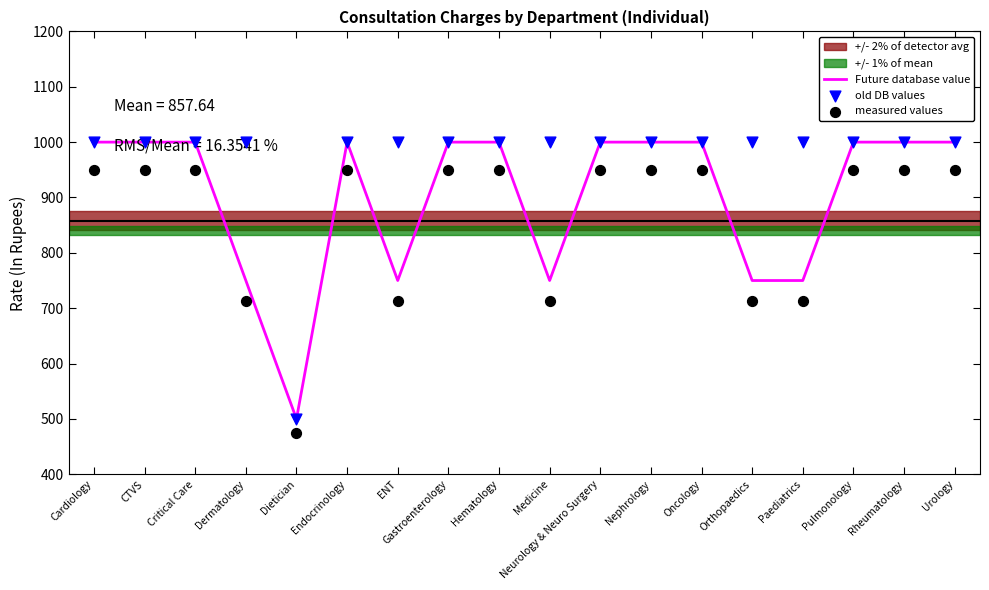

Which series reaches the minimum Y coordinate?

measured values